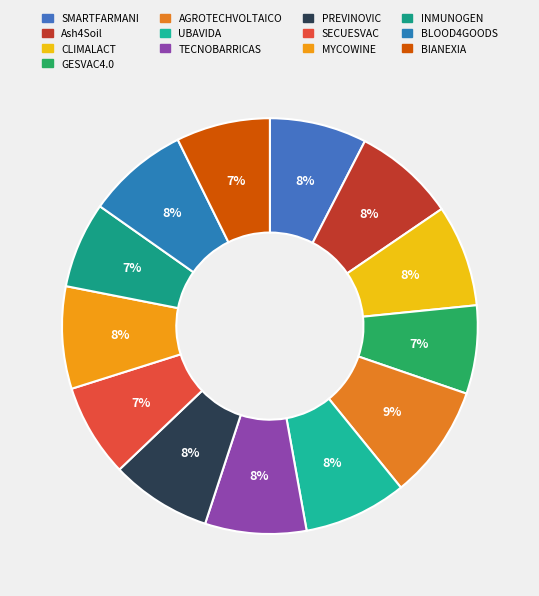

To the nearest percent, what is the average slice percentage?

8%